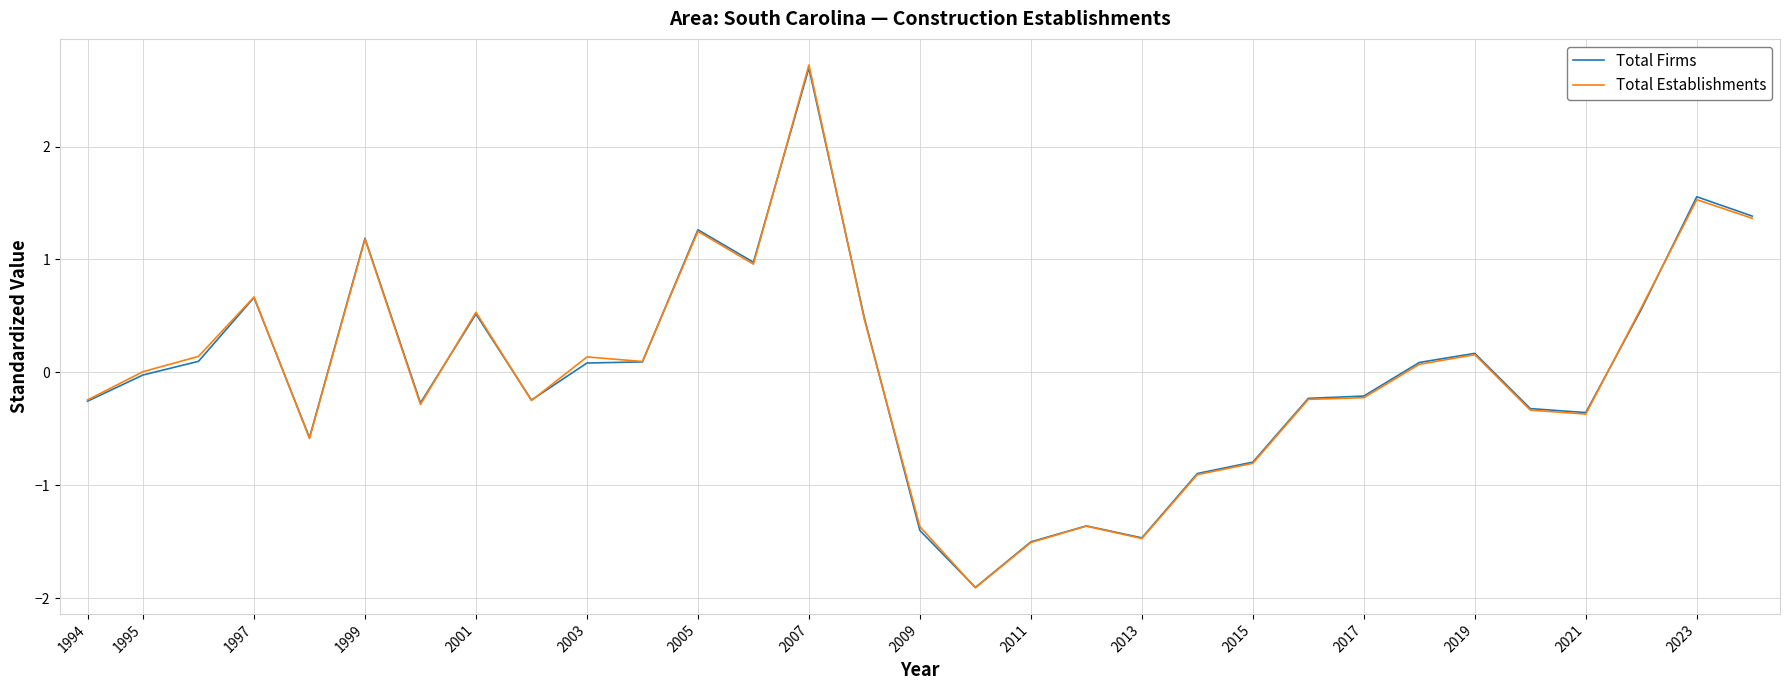

What is the maximum value shown in the chart?

2.7